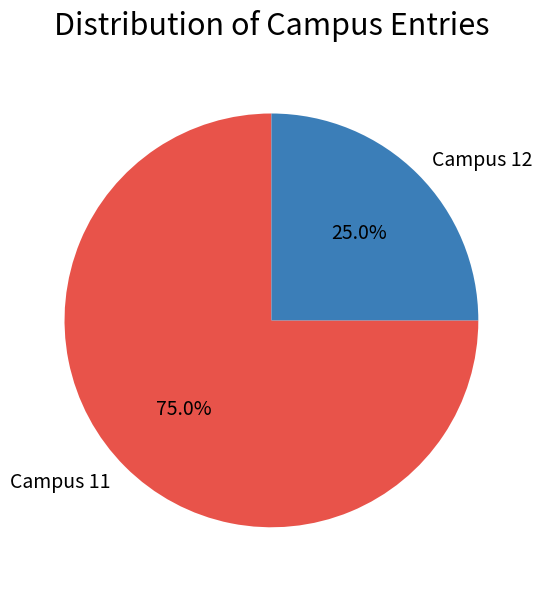

What is the largest slice in the pie chart?

Campus 11